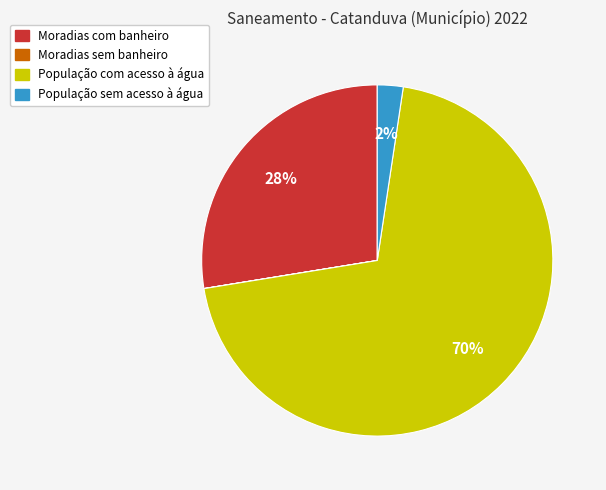

Which category has the biggest portion of the pie?

População com acesso à água